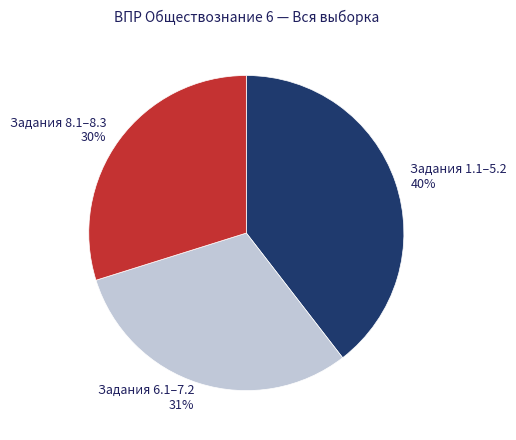

Which category has the smallest portion of the pie?

Задания 8.1–8.3